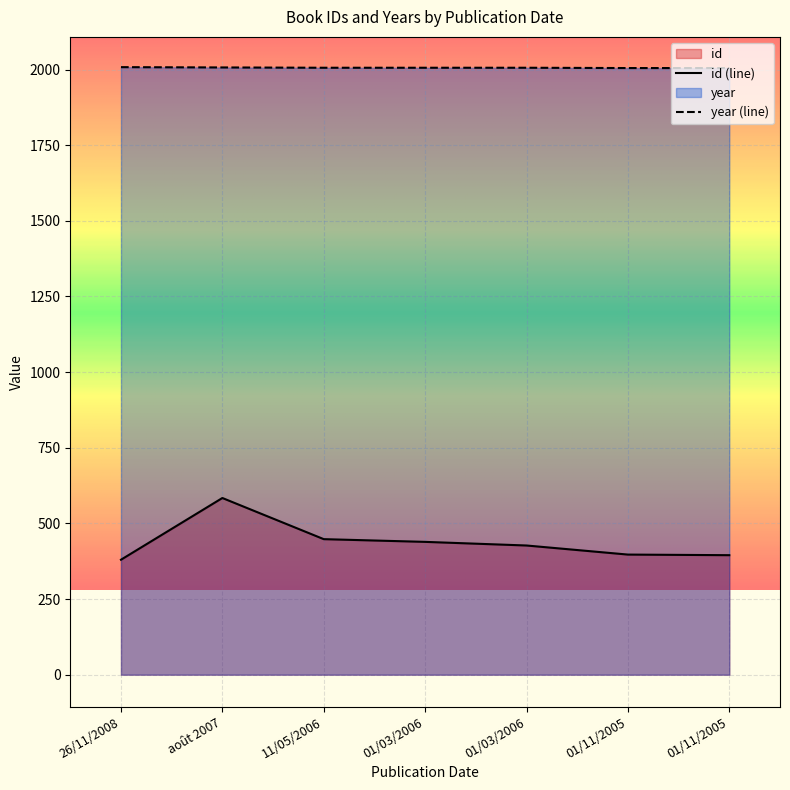

What is the sum of the id values at 01/03/2006 and août 2007?

1011